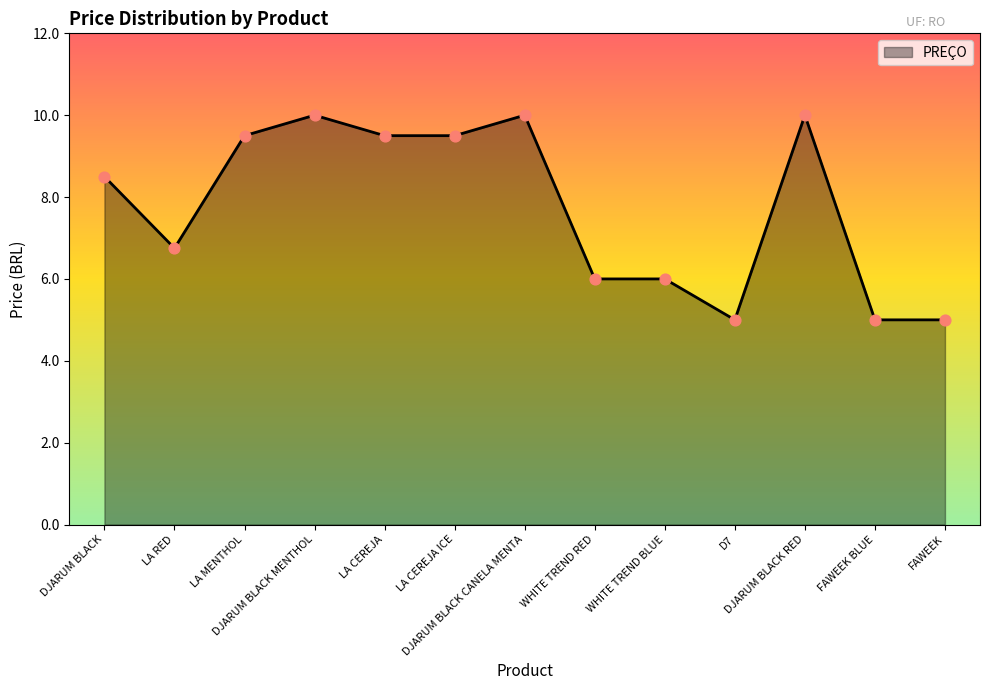

What is the ratio of the value at FAWEEK to the value at D7?

1.0